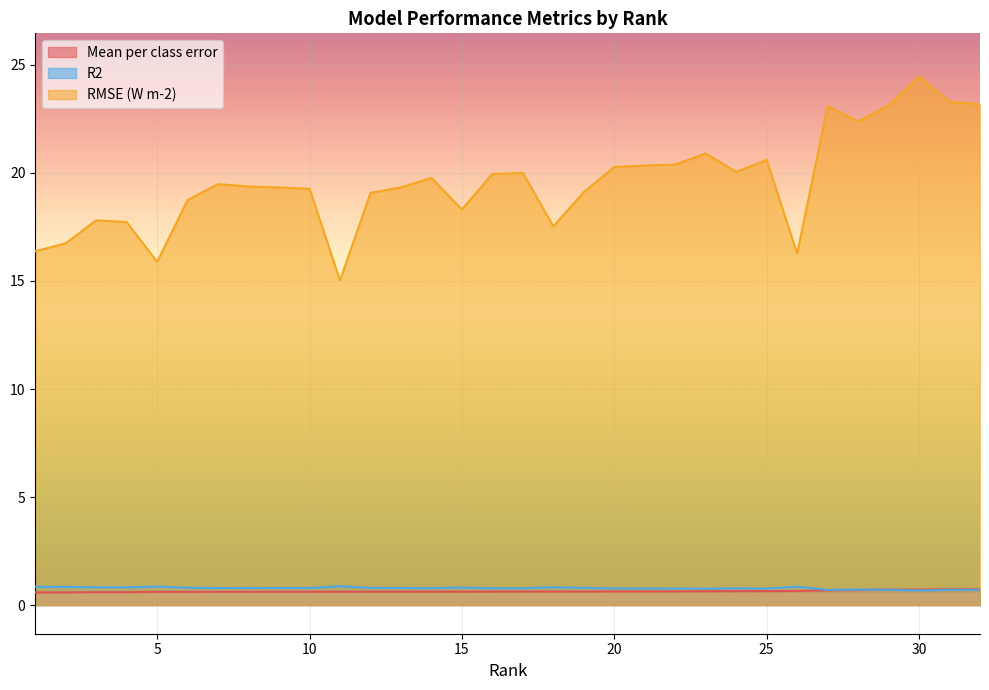

What is the sum of the RMSE (W m-2) values at 12 and 10?

38.3